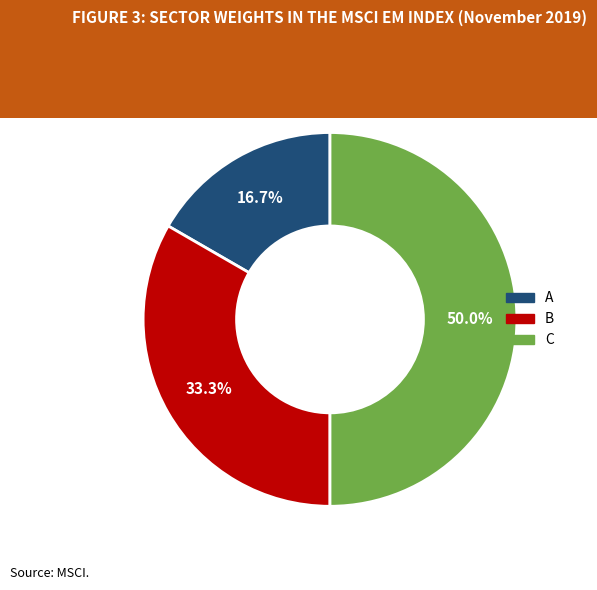

To the nearest percent, what portion does B represent?

33%